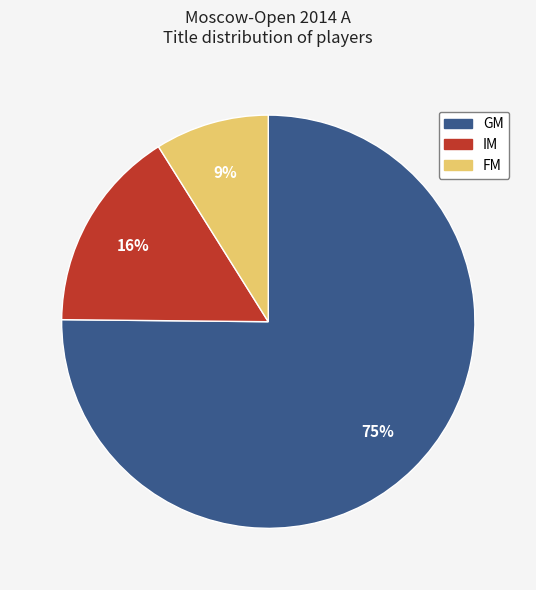

To the nearest percent, what is the average slice percentage?

33%